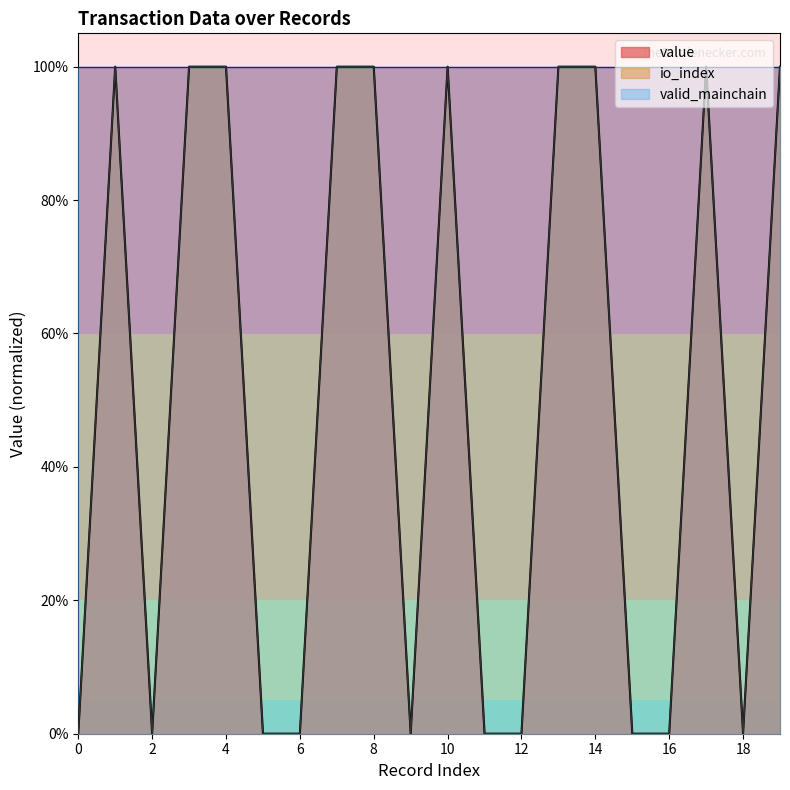

Does the chart display data point markers on the line(s)?

No